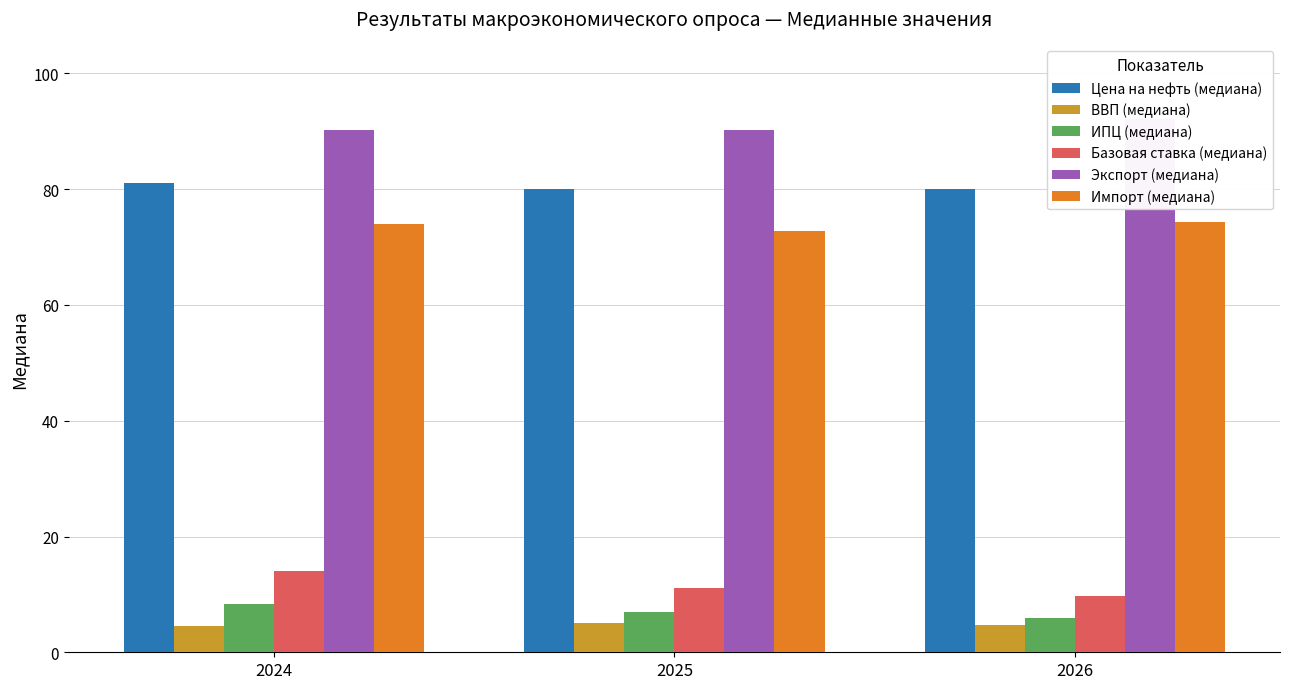

What is the difference between the maximum and minimum values in the ВВП (медиана) series?

0.5